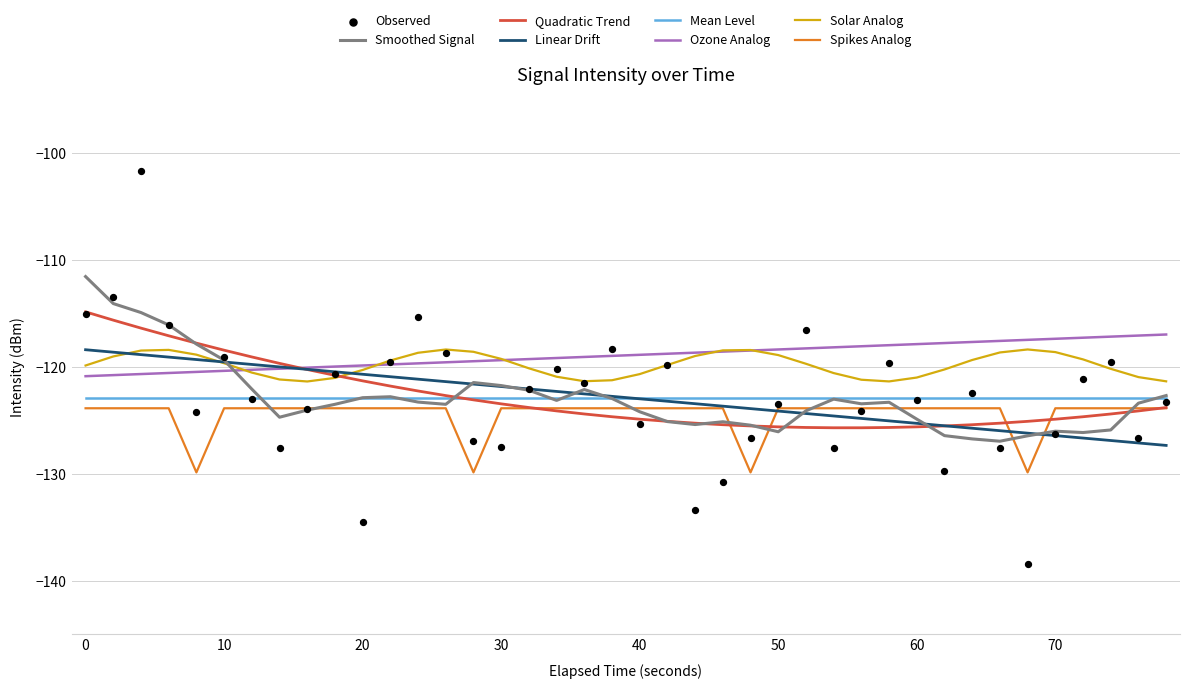

What is the lowest value of the Spikes Analog series?

-129.9